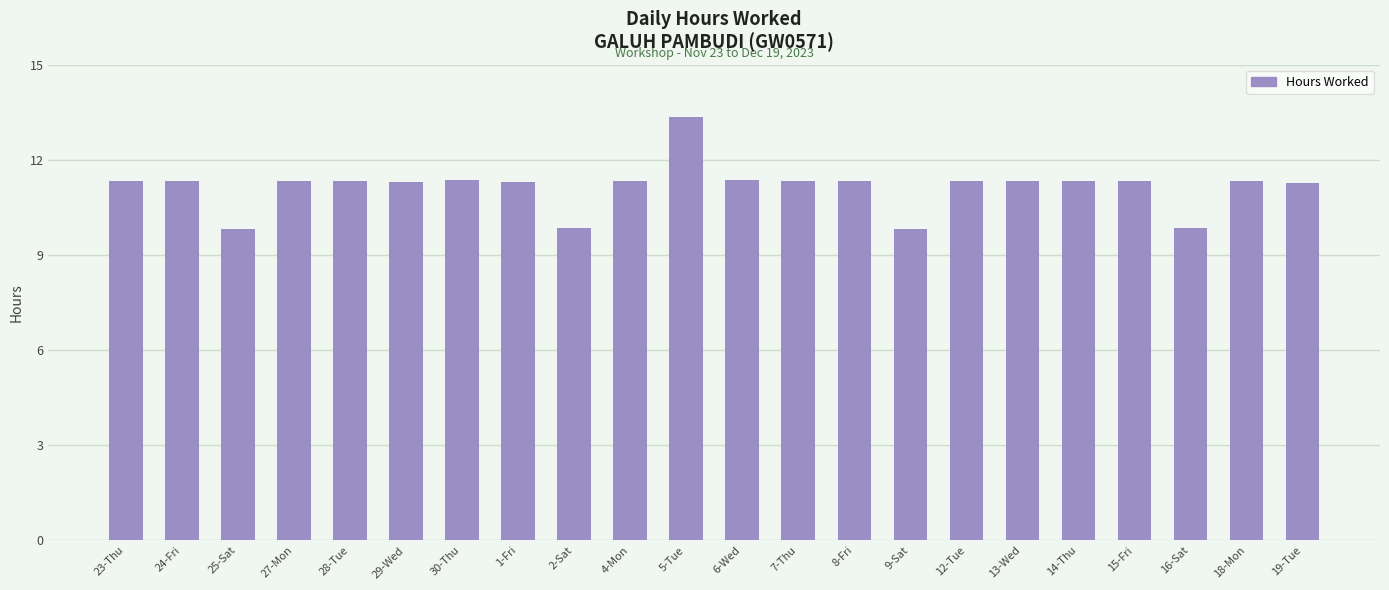

How many data points are above 11?

18